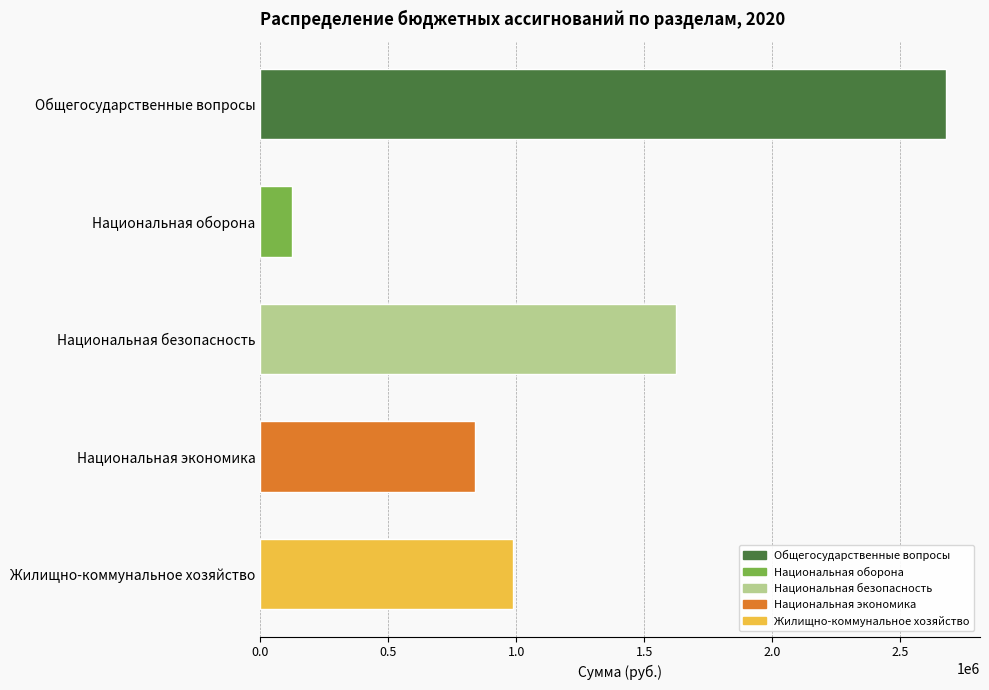

What is the smallest value displayed?

122300.0